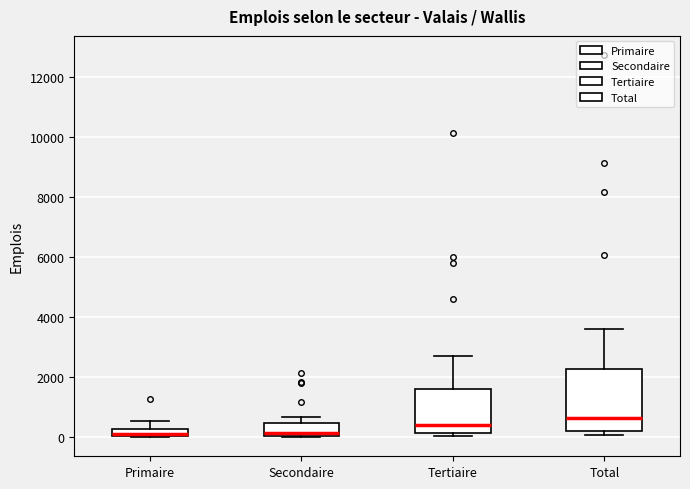

Comparing the boxes themselves (not the whiskers), which one is the tallest?

Total